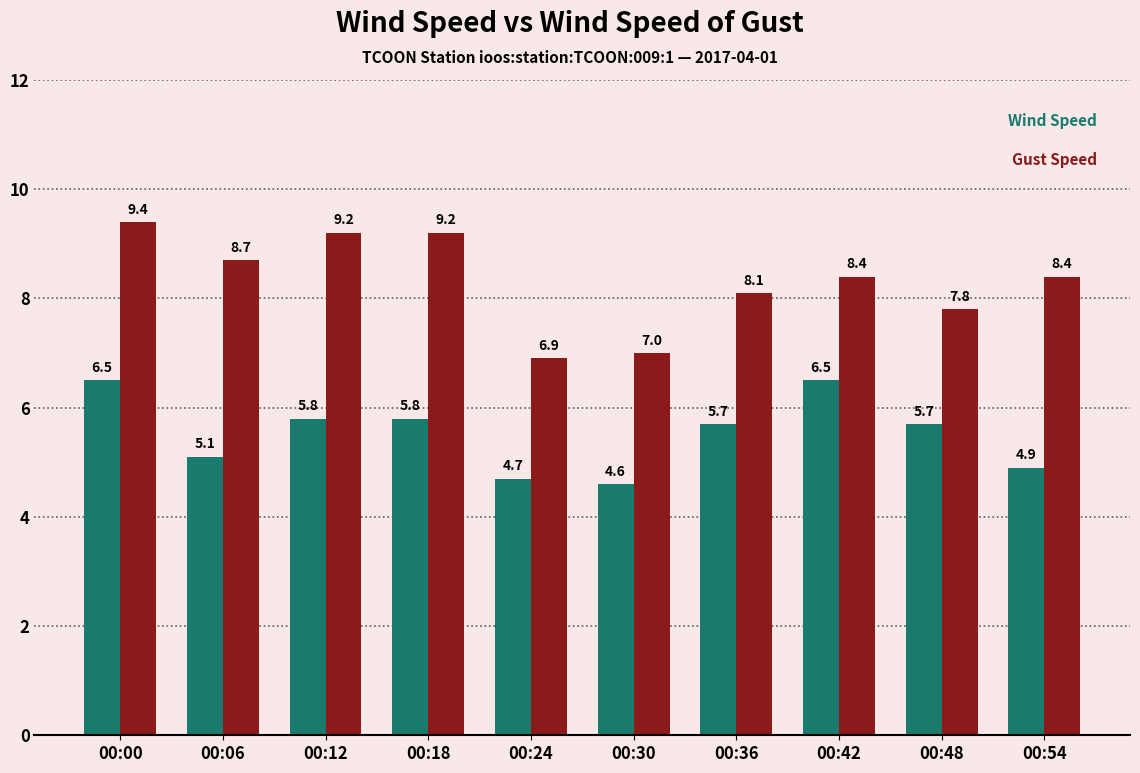

At which category does the chart reach its minimum across all series?

00:30